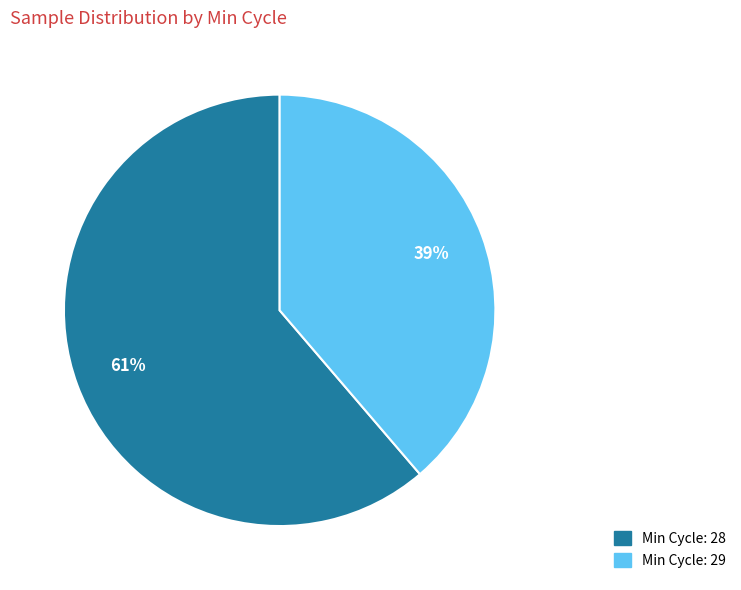

Is there a majority slice in this chart?

Yes